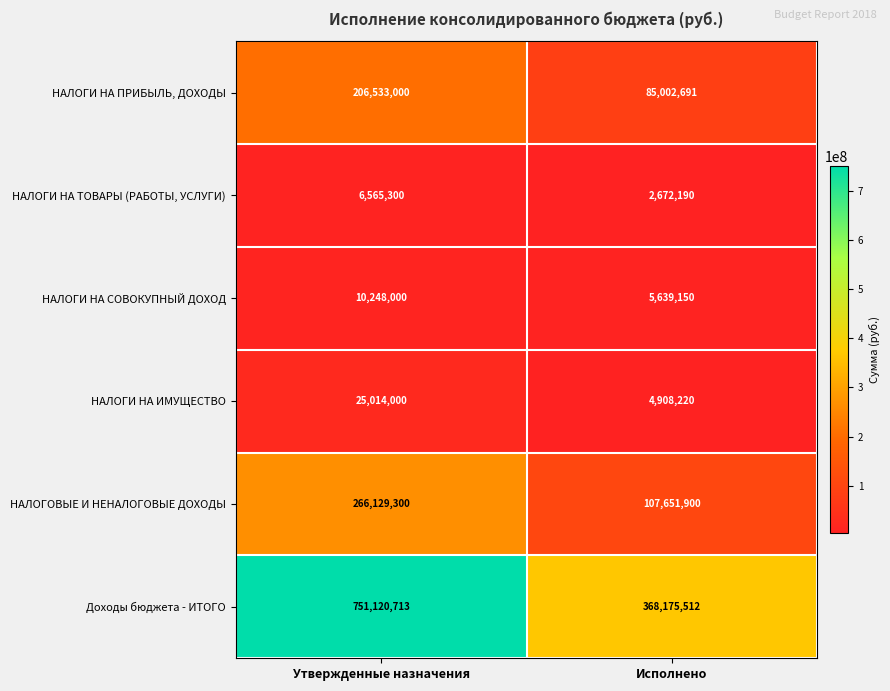

Is it true that Доходы бюджета - ИТОГО equals 159305241 at Исполнено?

False